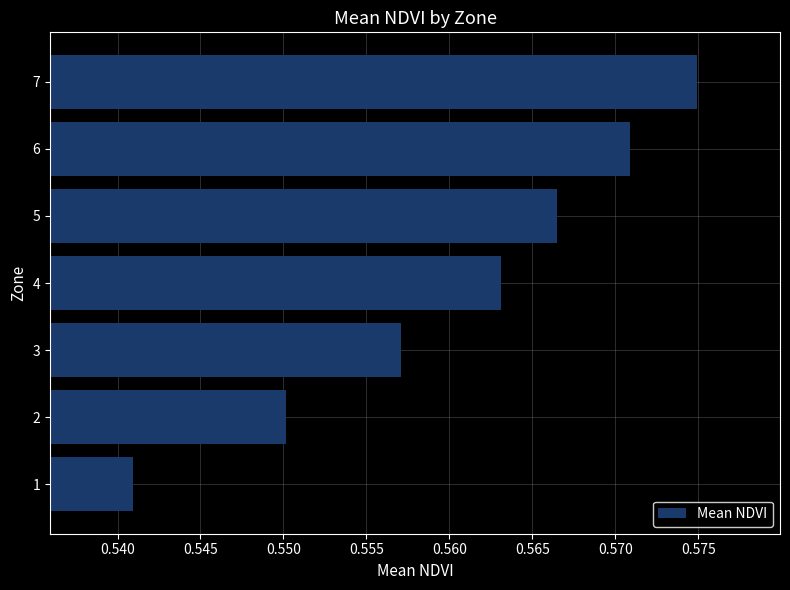

Rank the categories by value from lowest to highest.

1, 2, 3, 4, 5, 6, 7